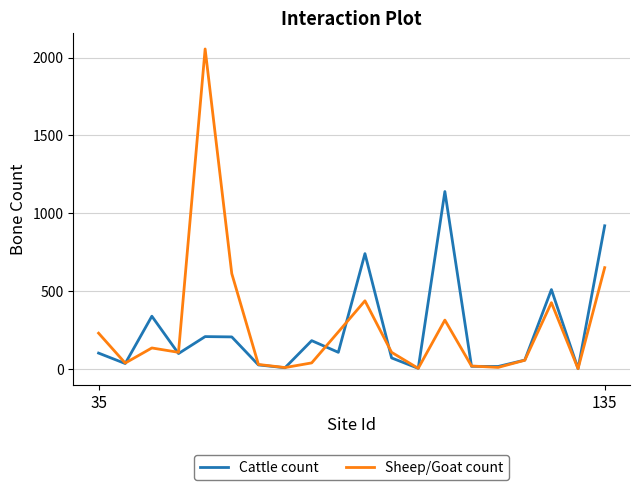

Which series has the widest spread of values?

Sheep/Goat count